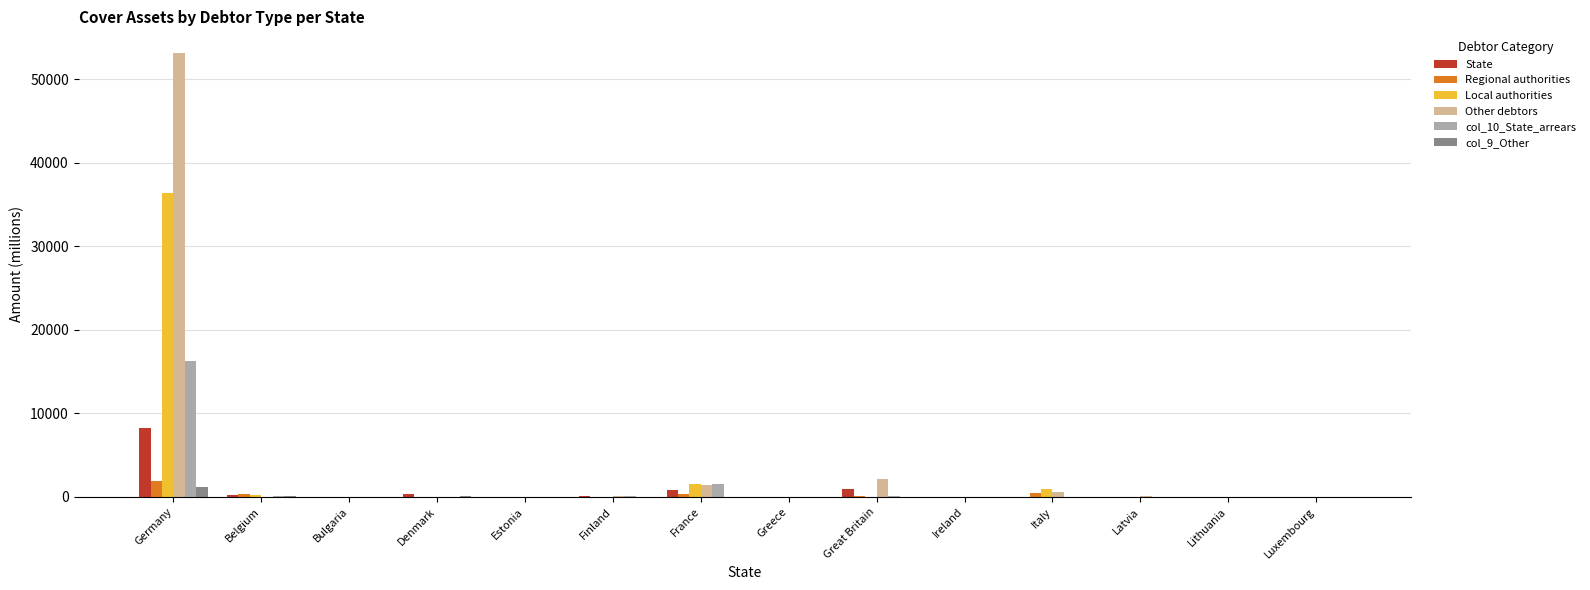

At which category is the sum across all series the highest?

Germany